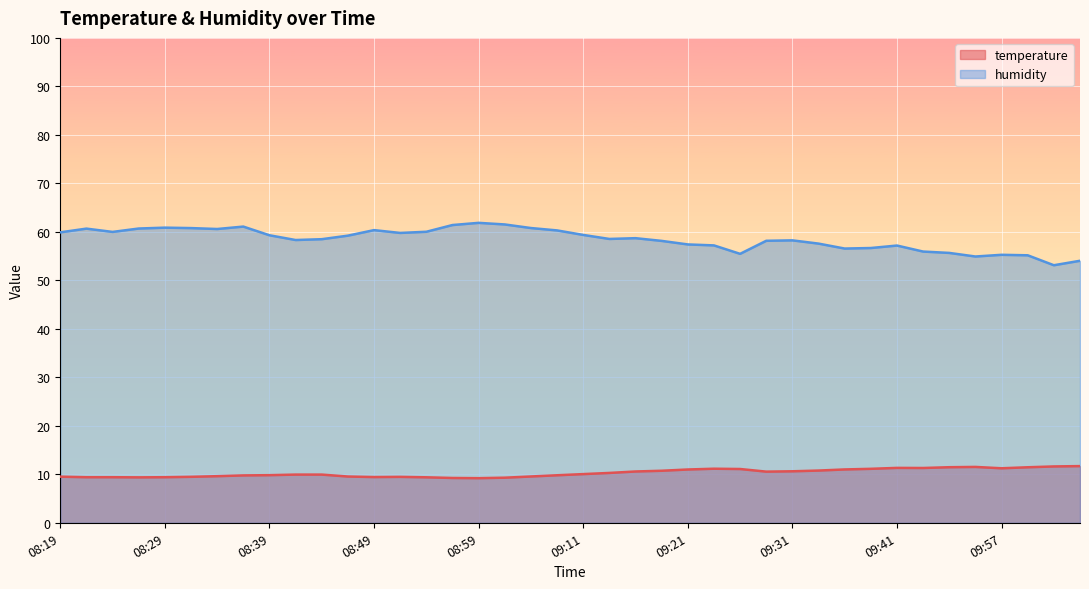

Reading left to right, what are all the values shown in this chart?

temperature: 08:19=9.5	08:22=9.4	08:24=9.4	08:27=9.4	08:29=9.4	08:32=9.5	08:34=9.6	08:36=9.8	08:39=9.8	08:41=9.9	08:44=9.9	08:46=9.6	08:49=9.4	08:51=9.5	08:54=9.4	08:56=9.2	08:59=9.2	09:01=9.3	09:06=9.6	09:09=9.8	09:11=10.1	09:13=10.3	09:16=10.6	09:18=10.7	09:21=11.0	09:23=11.2	09:26=11.1	09:29=10.6	09:31=10.6	09:33=10.8	09:36=11.0	09:38=11.1	09:41=11.3	09:43=11.3	09:46=11.5	09:54=11.5	09:57=11.2	10:00=11.5	10:02=11.6	10:05=11.7
humidity: 08:19=59.9	08:22=60.7	08:24=60.0	08:27=60.7	08:29=60.9	08:32=60.8	08:34=60.6	08:36=61.1	08:39=59.3	08:41=58.3	08:44=58.5	08:46=59.2	08:49=60.4	08:51=59.8	08:54=60.0	08:56=61.4	08:59=61.9	09:01=61.5	09:06=60.8	09:09=60.3	09:11=59.4	09:13=58.5	09:16=58.7	09:18=58.1	09:21=57.4	09:23=57.2	09:26=55.5	09:29=58.2	09:31=58.2	09:33=57.6	09:36=56.6	09:38=56.7	09:41=57.2	09:43=55.9	09:46=55.7	09:54=54.9	09:57=55.3	10:00=55.2	10:02=53.1	10:05=54.0